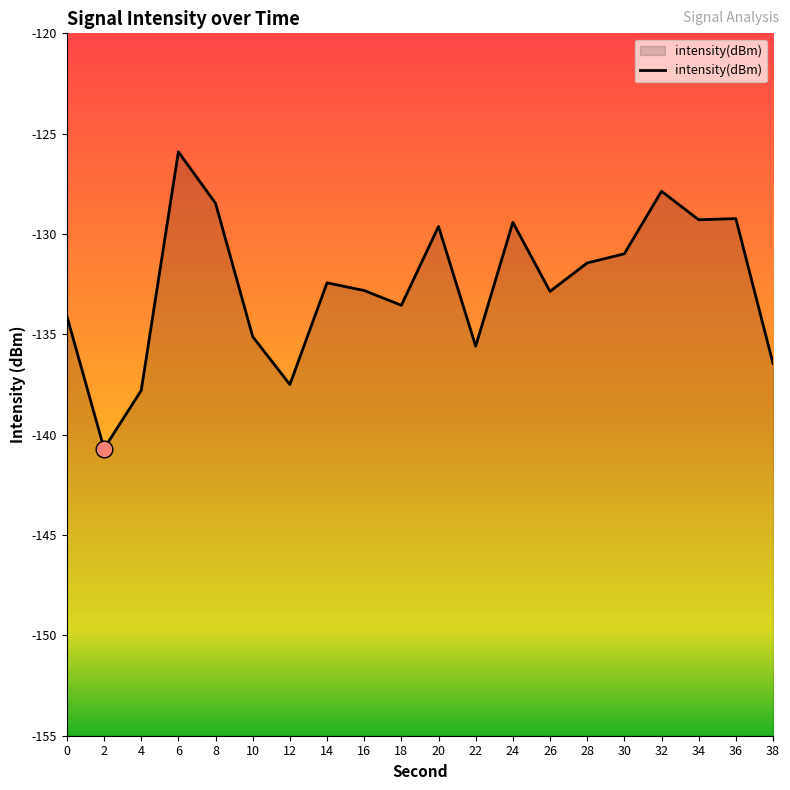

Where is the first local maximum?

6